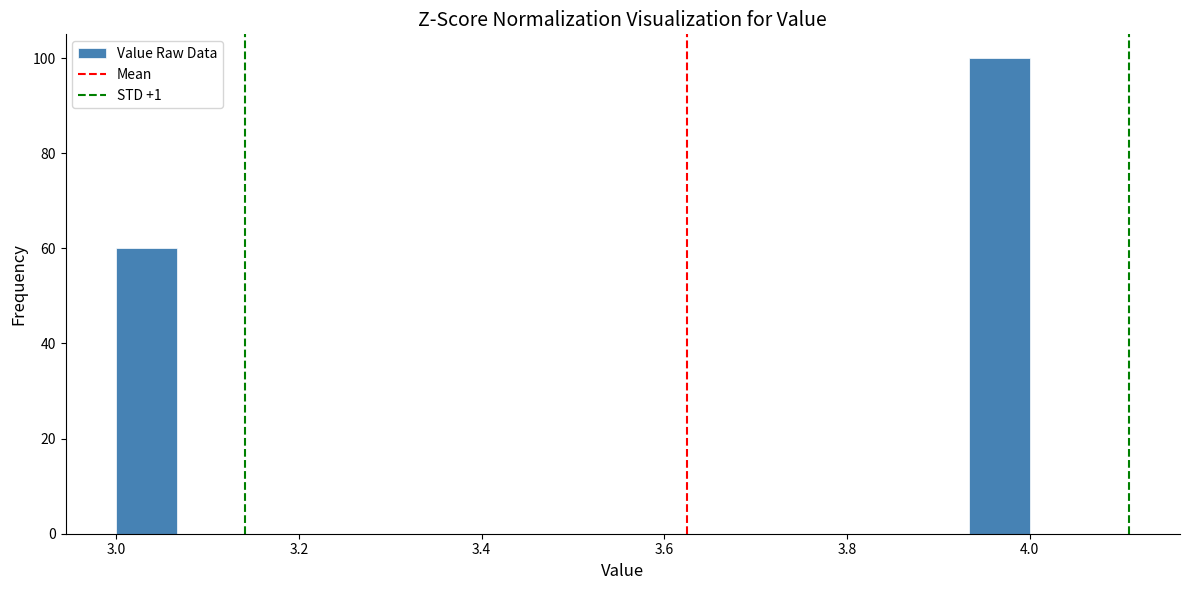

Read against the x-axis, roughly where is the centre of the tallest bar?

3.96